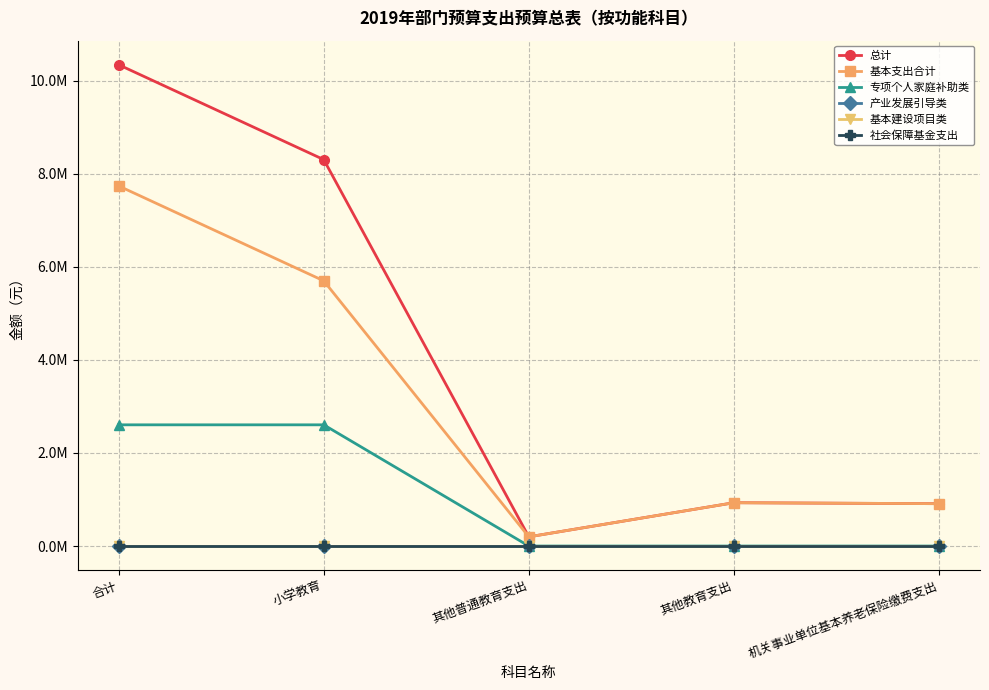

Is this an area chart (filled region under the line)?

No